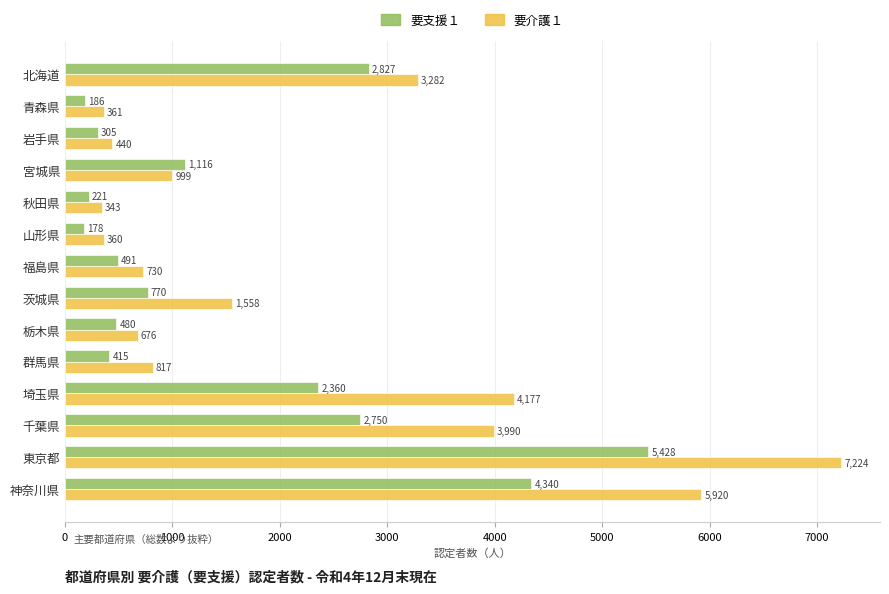

At which label is 要介護１ closest to 3783?

千葉県